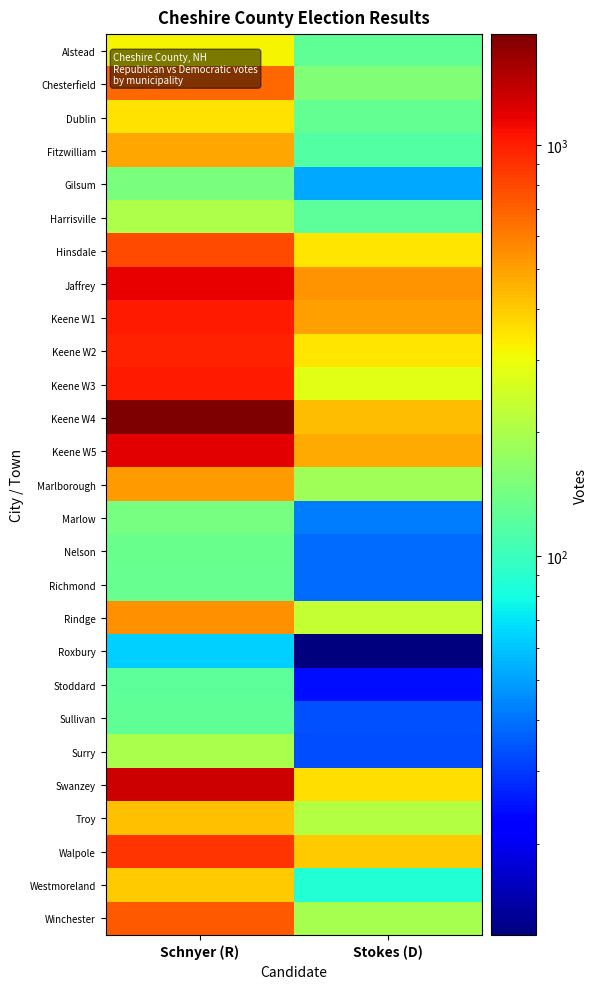

List the series in order of their peak value, lowest first.

Roxbury, Stoddard, Sullivan, Richmond, Nelson, Marlow, Gilsum, Surry, Harrisville, Alstead, Dublin, Westmoreland, Troy, Fitzwilliam, Marlborough, Rindge, Chesterfield, Winchester, Hinsdale, Walpole, Keene W2, Keene W1, Keene W3, Jaffrey, Keene W5, Swanzey, Keene W4